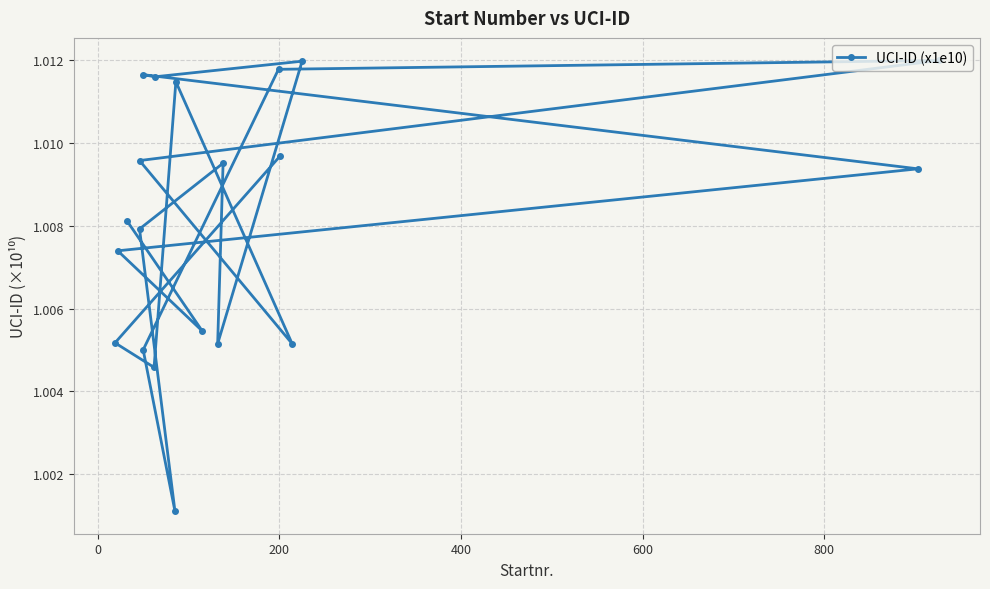

Reading left to right, what are all the values shown in this chart?

1.0	1.0	1.0	1.0	1.0	1.0	1.0	1.0	1.0	1.0	1.0	1.0	1.0	1.0	1.0	1.0	1.0	1.0	1.0	1.0